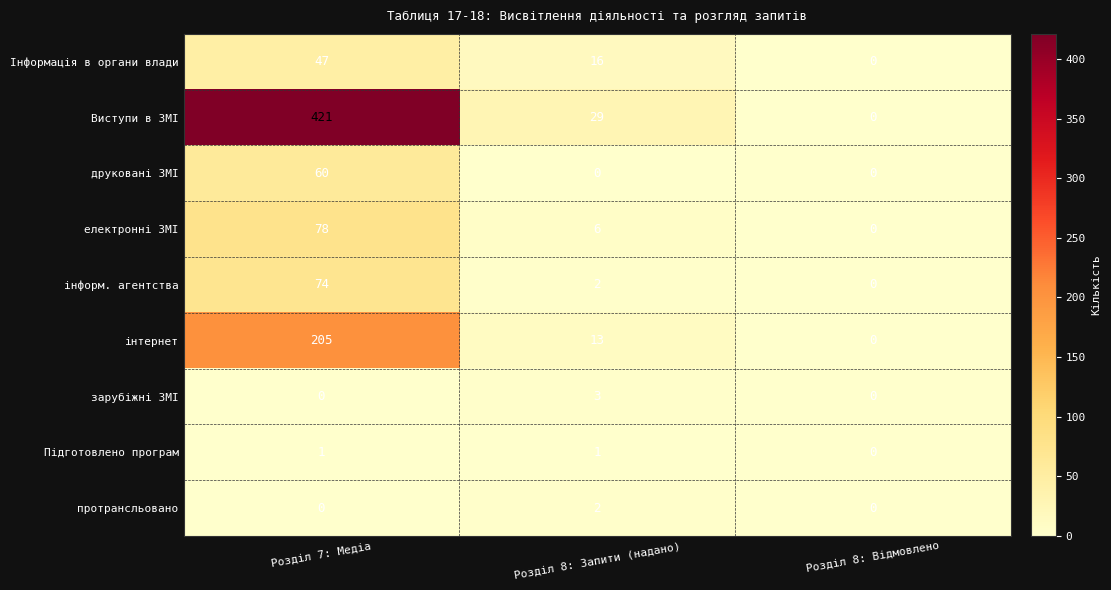

How many series are shown in this chart?

9